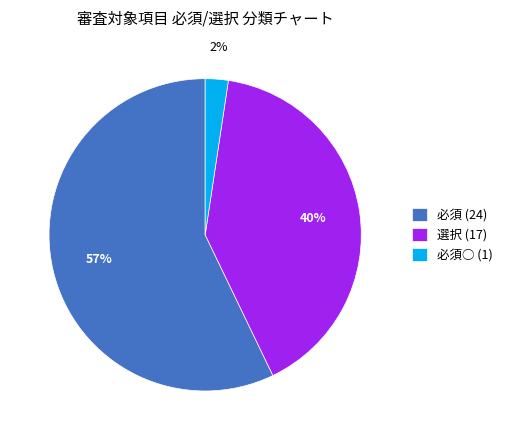

What is the majority slice?

必須 (24)